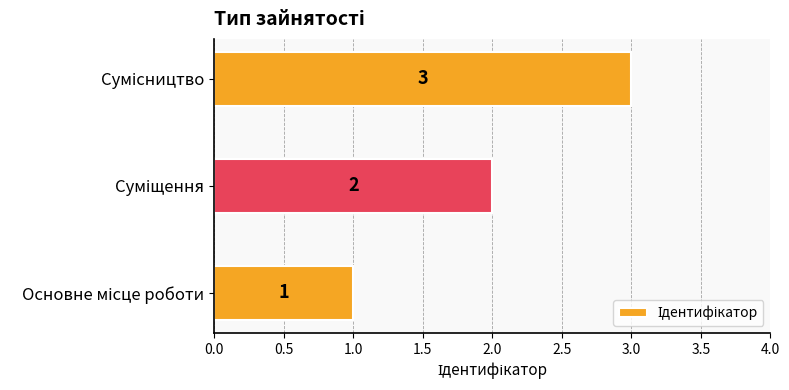

What is the greatest value displayed?

3